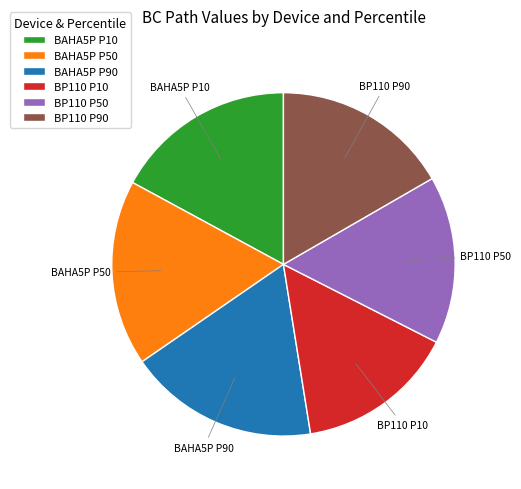

Is it true that BP110 P50 is 16% of the pie?

True